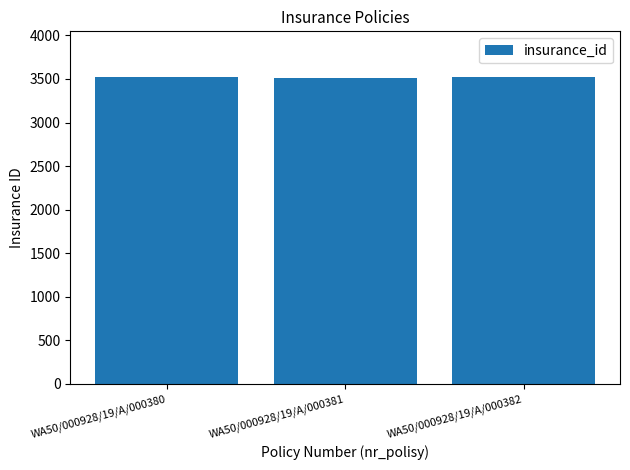

What is the smallest value displayed?

3516